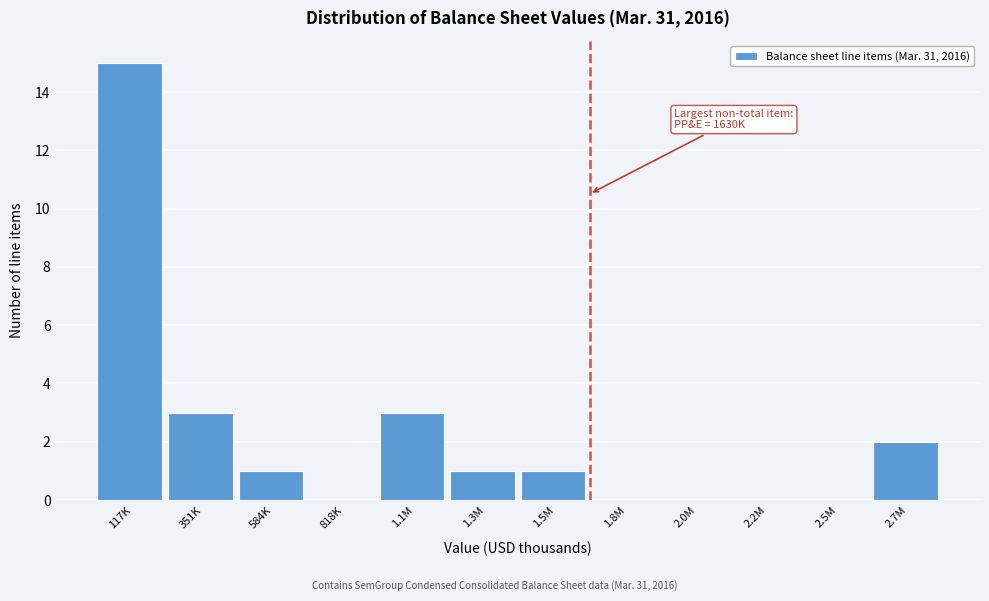

Reading left to right, what are all the values shown in this chart?

117K=15	351K=3	584K=1	818K=0	1.1M=3	1.3M=1	1.5M=1	1.8M=0	2.0M=0	2.2M=0	2.5M=0	2.7M=2